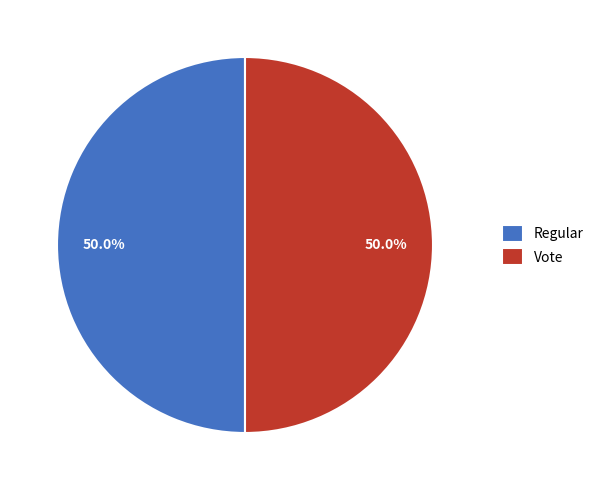

The Vote slice represents 50% of the pie. True or false?

True